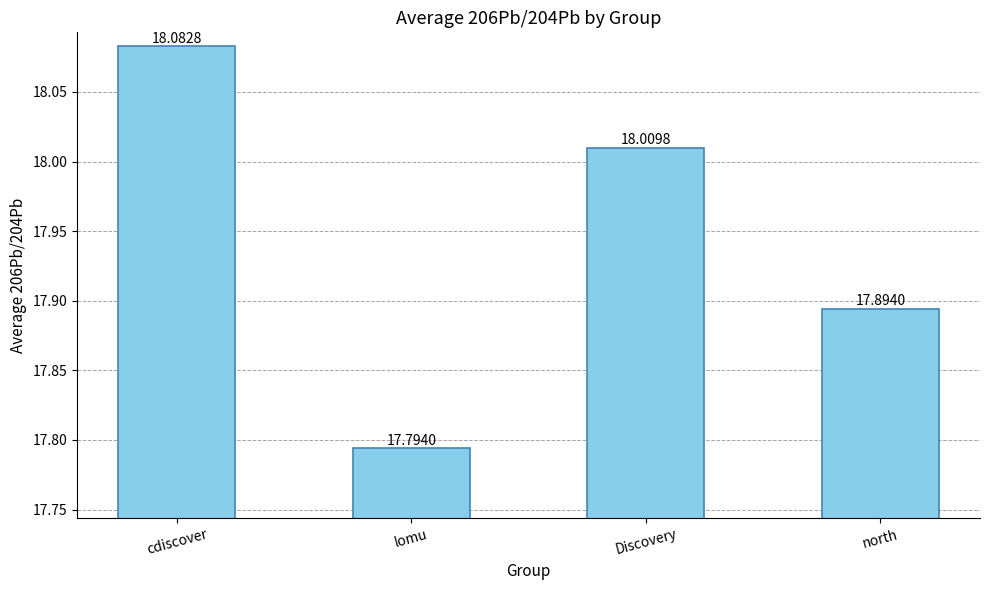

Reading left to right, list all the values displayed in this chart.

cdiscover=18.1	lomu=17.8	Discovery=18.0	north=17.9